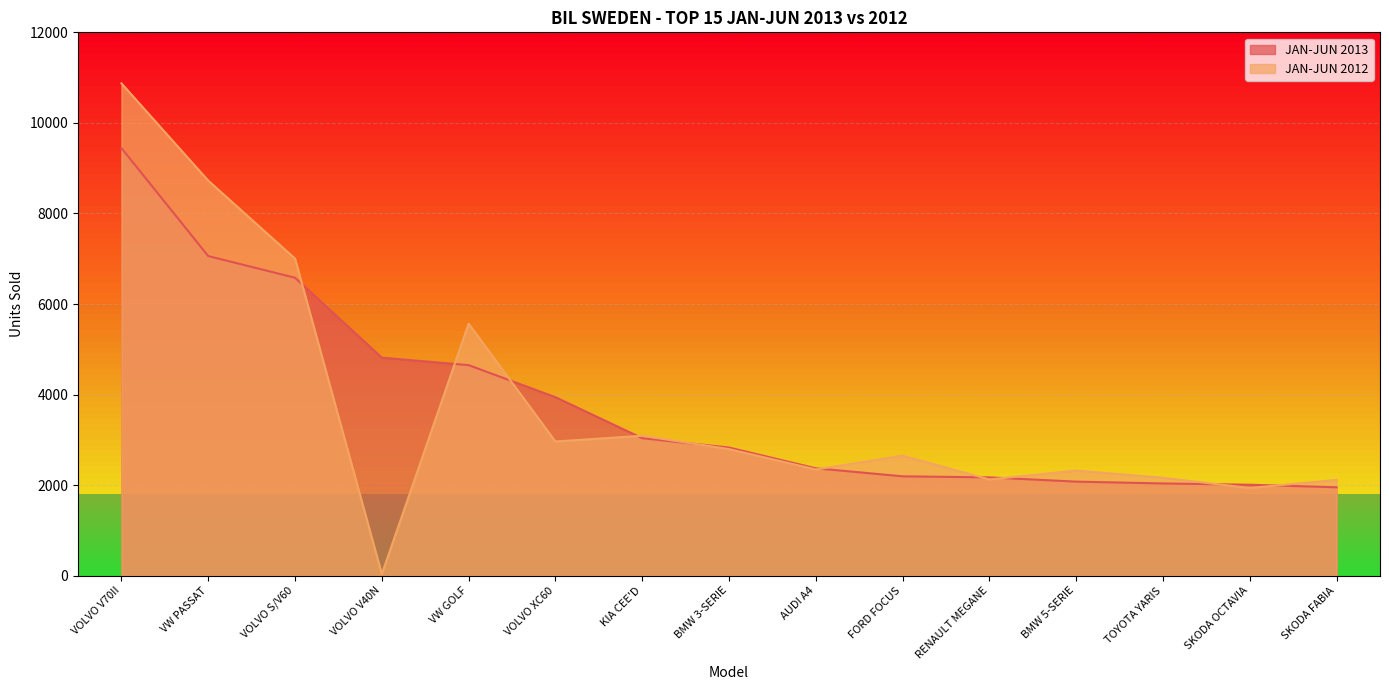

What is the difference between the highest and lowest values at AUDI A4?

26